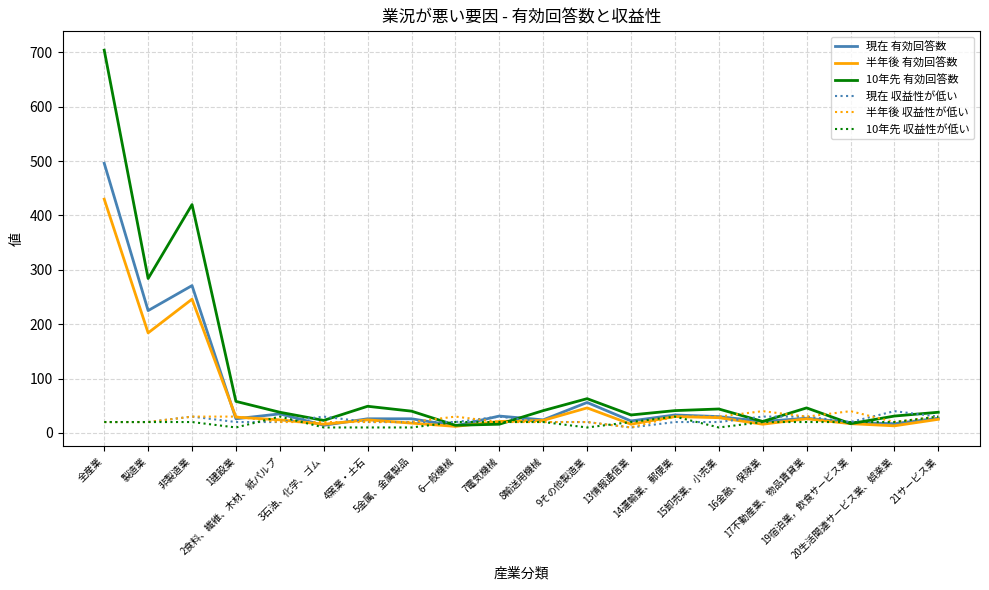

True or false: 半年後 収益性が低い has a value of 20 at 7電気機械.

True